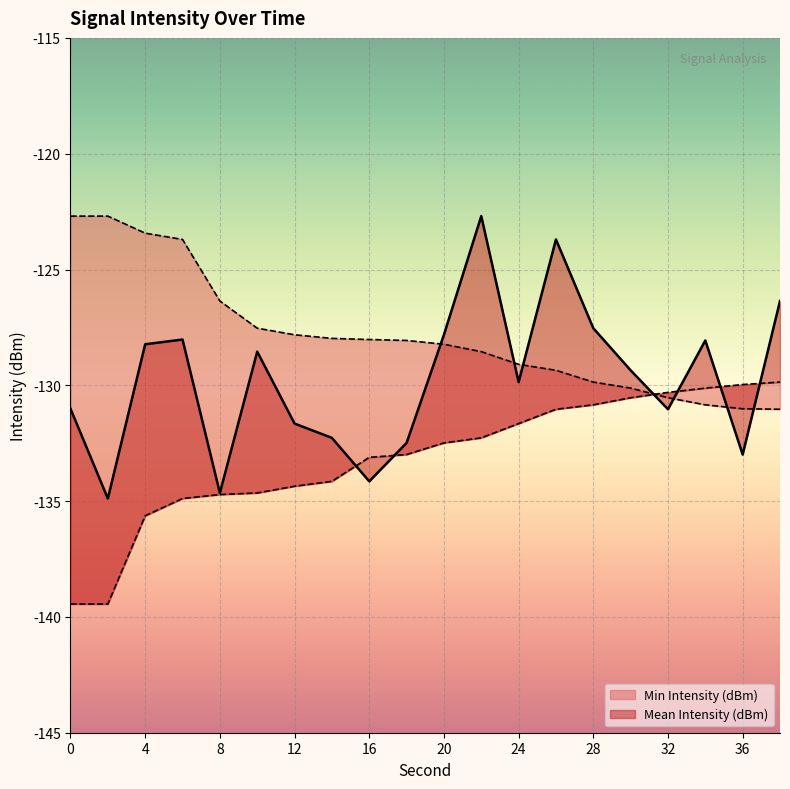

What is the lowest value of the Min Intensity (dBm) series?

-139.4